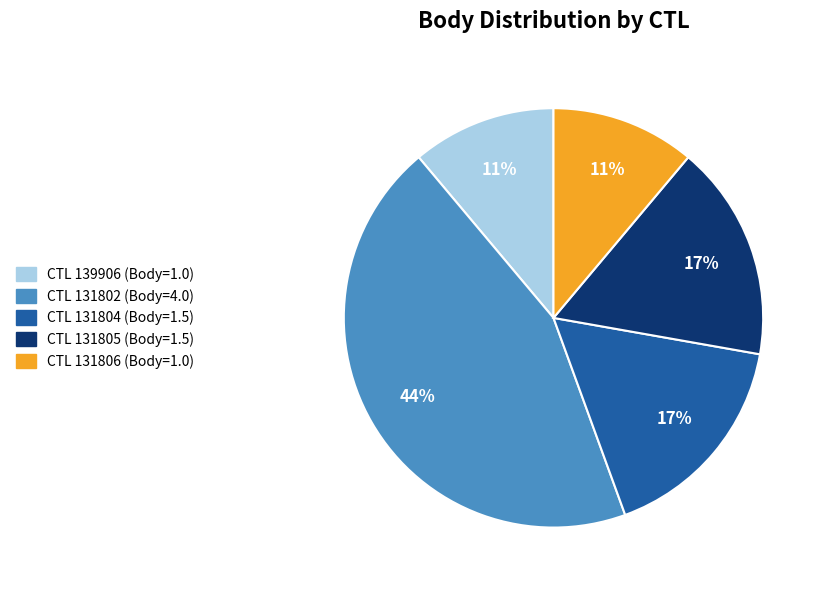

To the nearest percent, what is the difference between the largest and smallest slice percentages?

33%